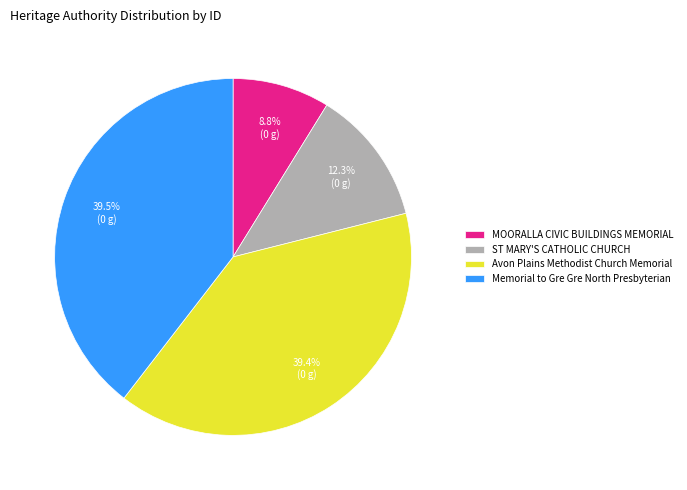

Which slice is the smallest?

MOORALLA CIVIC BUILDINGS MEMORIAL